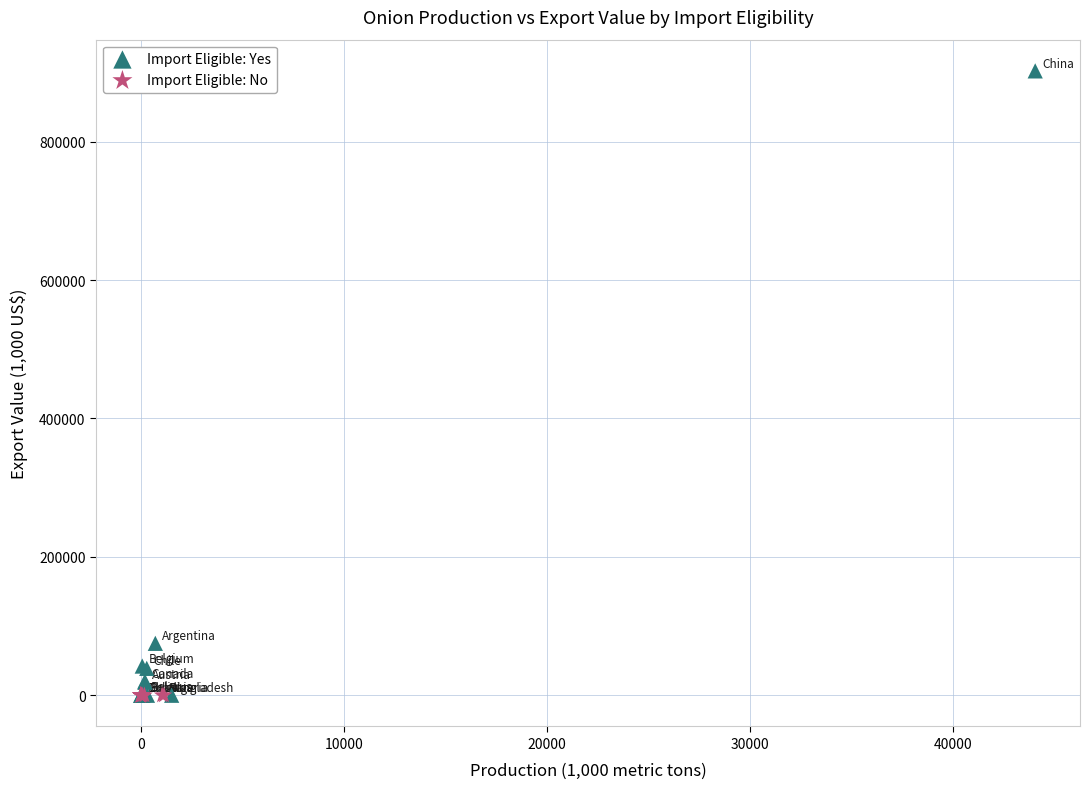

Which series has the largest Y range (max minus min)?

Import Eligible: Yes